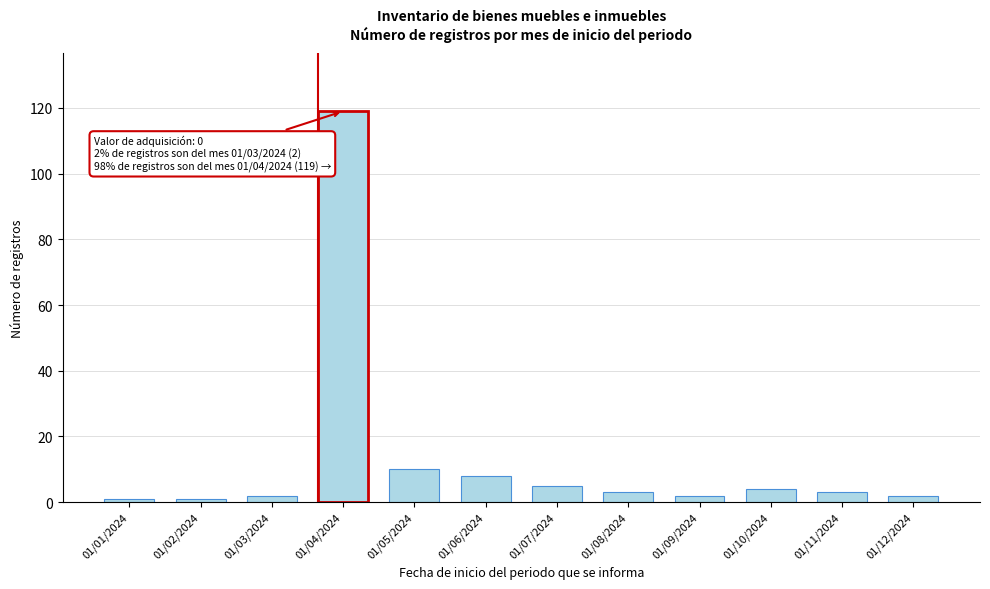

Reading left to right, transcribe all the data shown in this chart.

01/01/2024=1	01/02/2024=1	01/03/2024=2	01/04/2024=119	01/05/2024=10	01/06/2024=8	01/07/2024=5	01/08/2024=3	01/09/2024=2	01/10/2024=4	01/11/2024=3	01/12/2024=2